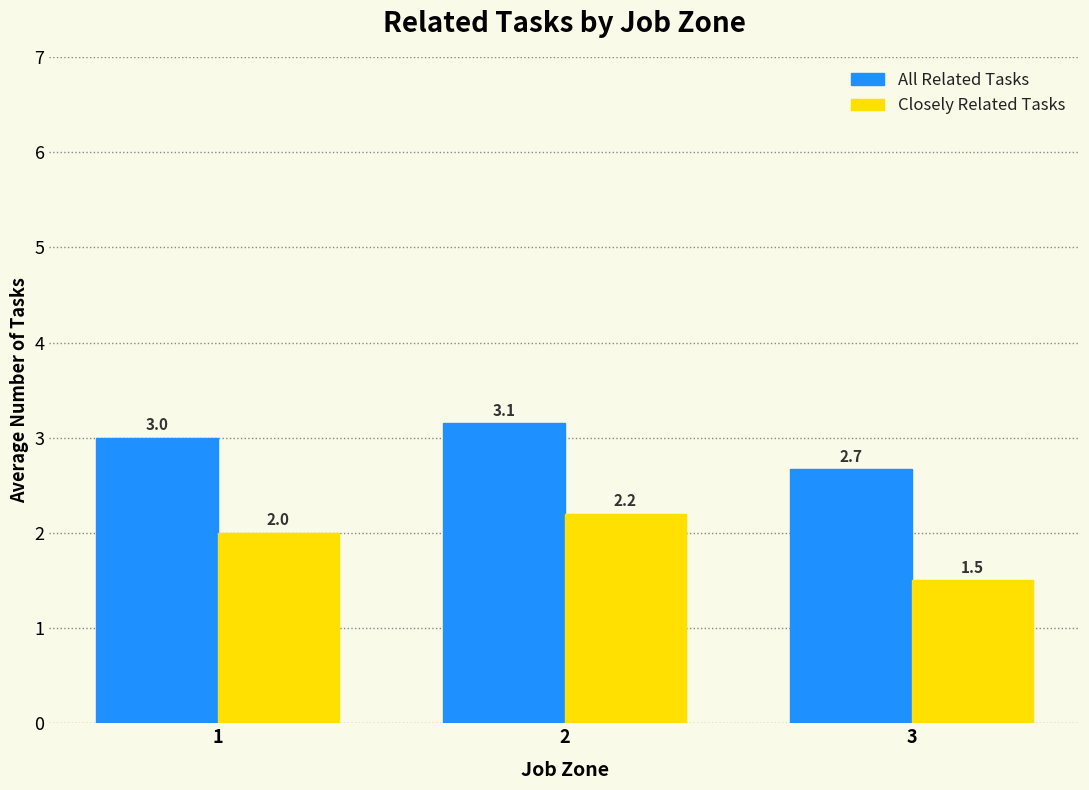

List the series in order of their overall mean, lowest first.

Closely Related Tasks, All Related Tasks